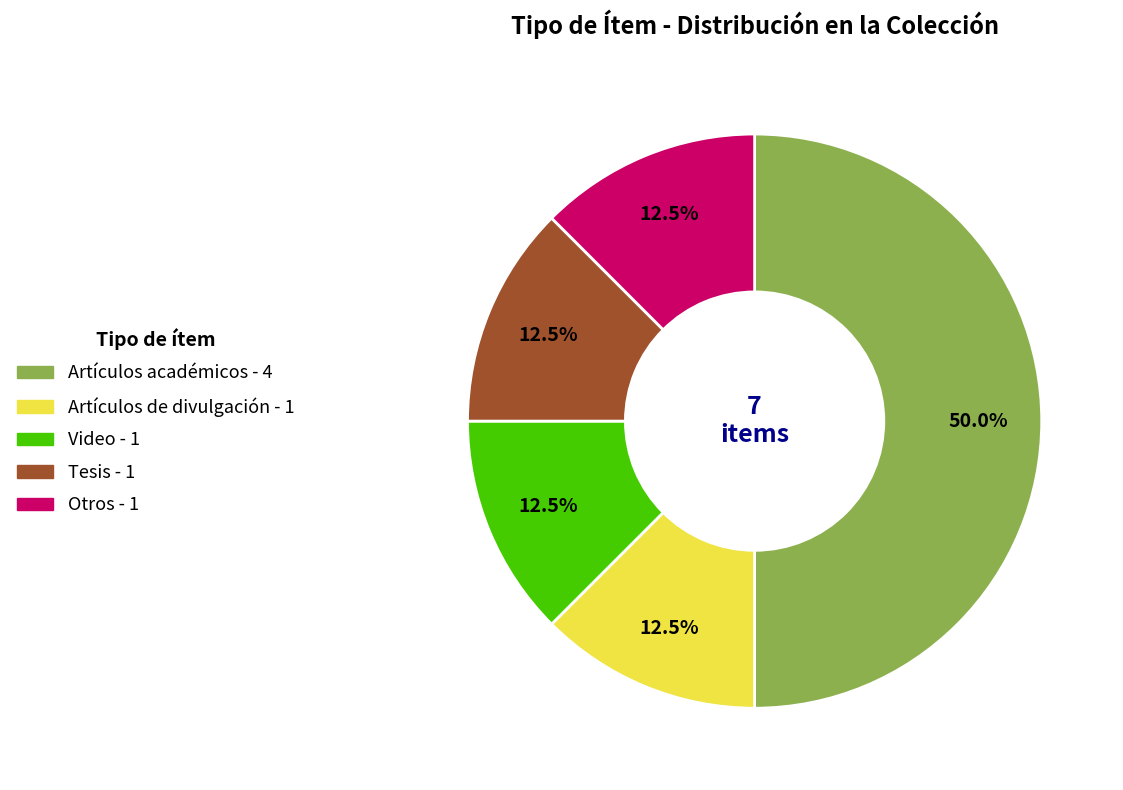

What percentage do Tesis and Artículos de divulgación together represent?

25.0%